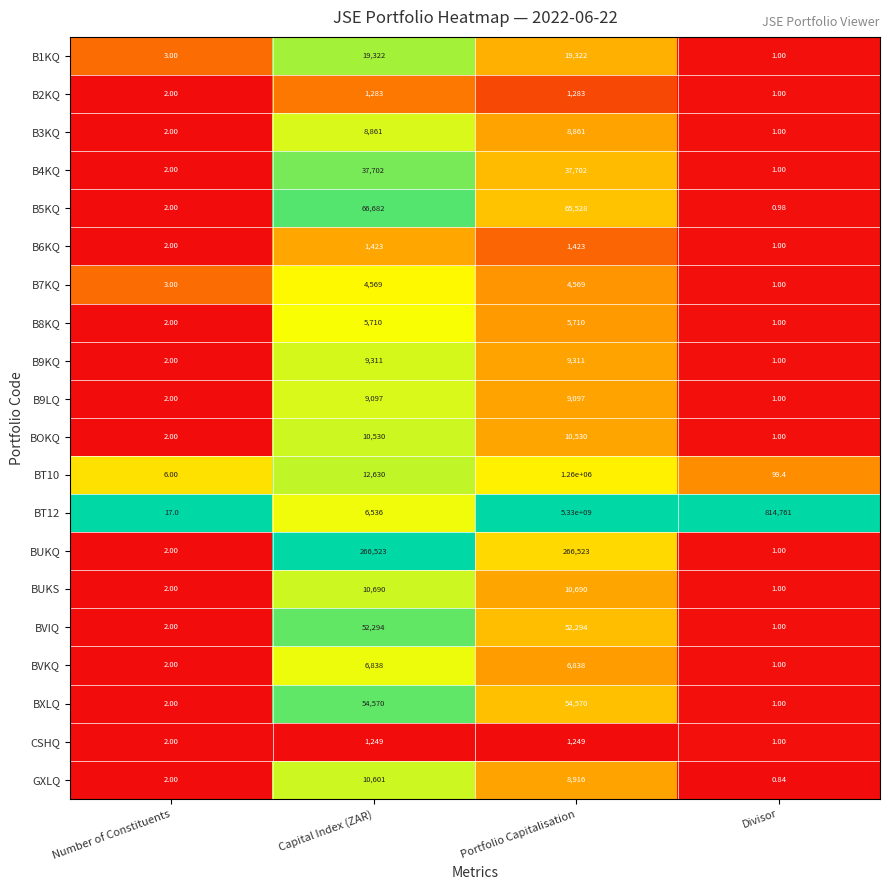

At which category does the chart reach its peak across all series?

Portfolio Capitalisation